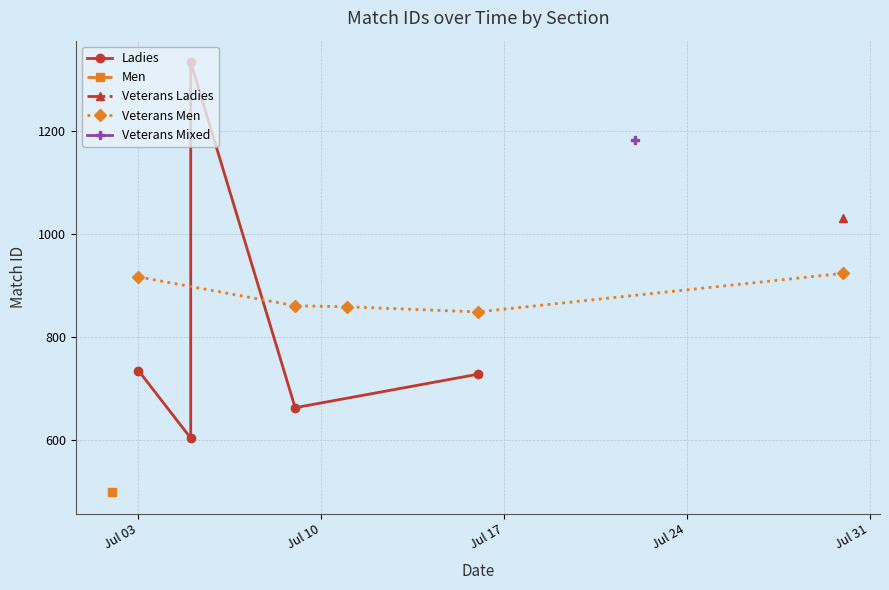

What is the minimum value for Veterans Men?

849